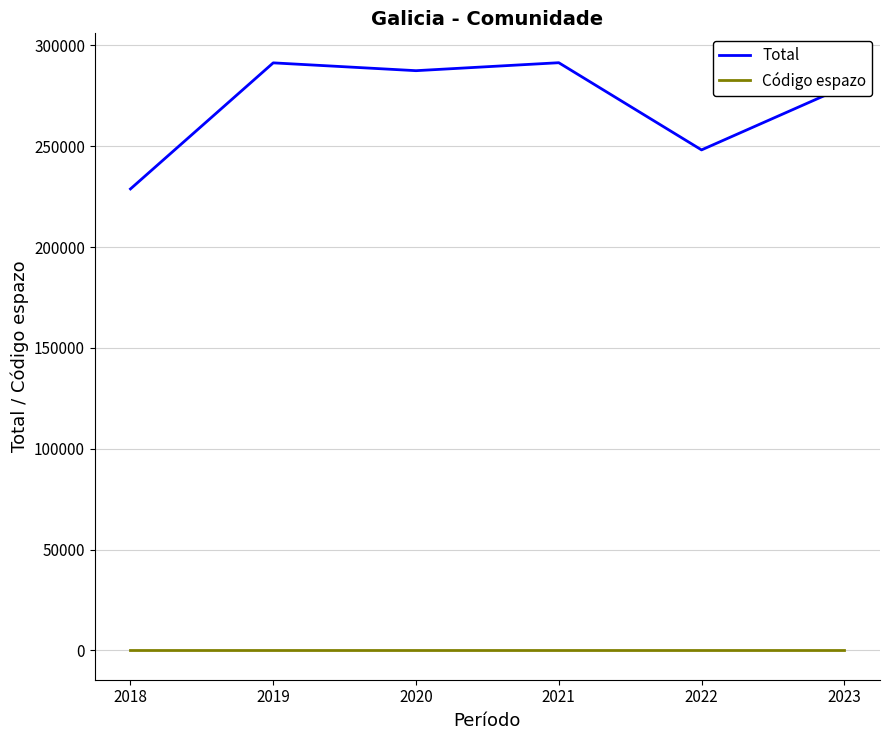

Count the number of categories in the chart.

6